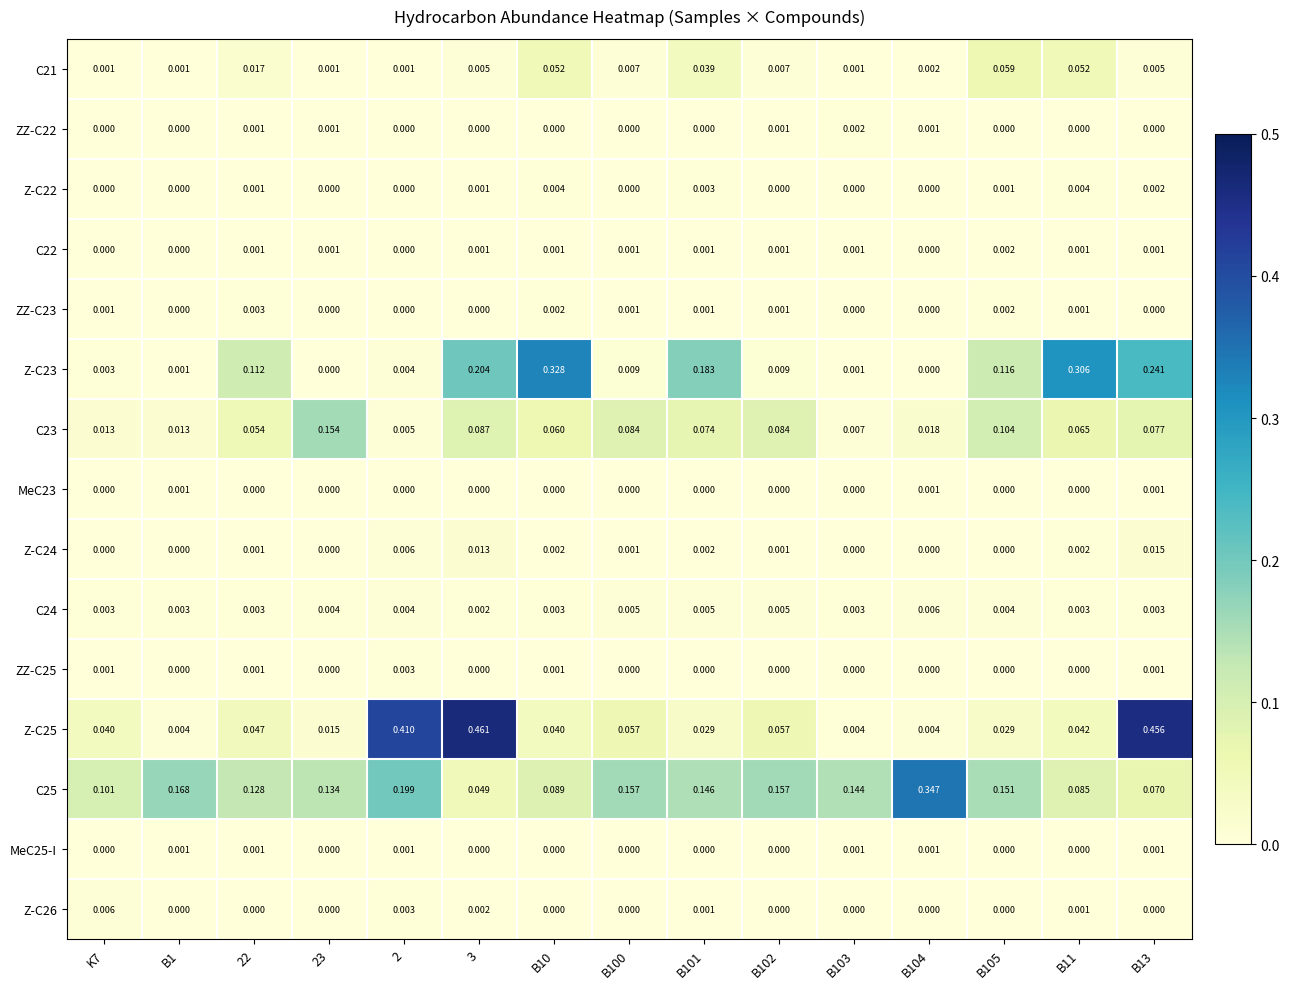

At how many categories does at least one series exceed 0?

15